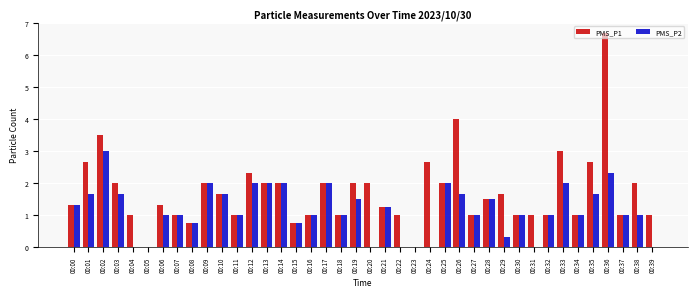

At which category is the sum across all series the highest?

00:36